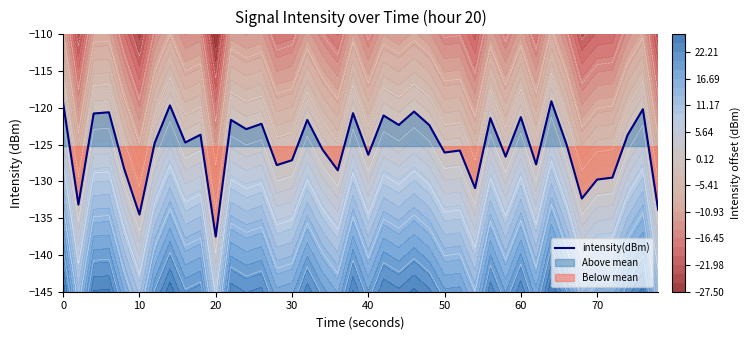

What is the maximum value for intensity(dBm)?

-119.1